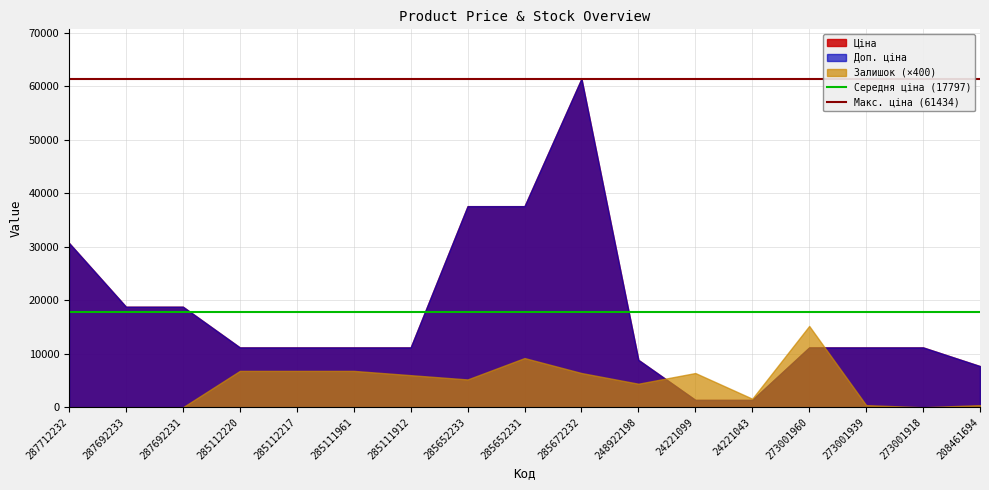

Does the chart display data point markers on the line(s)?

No